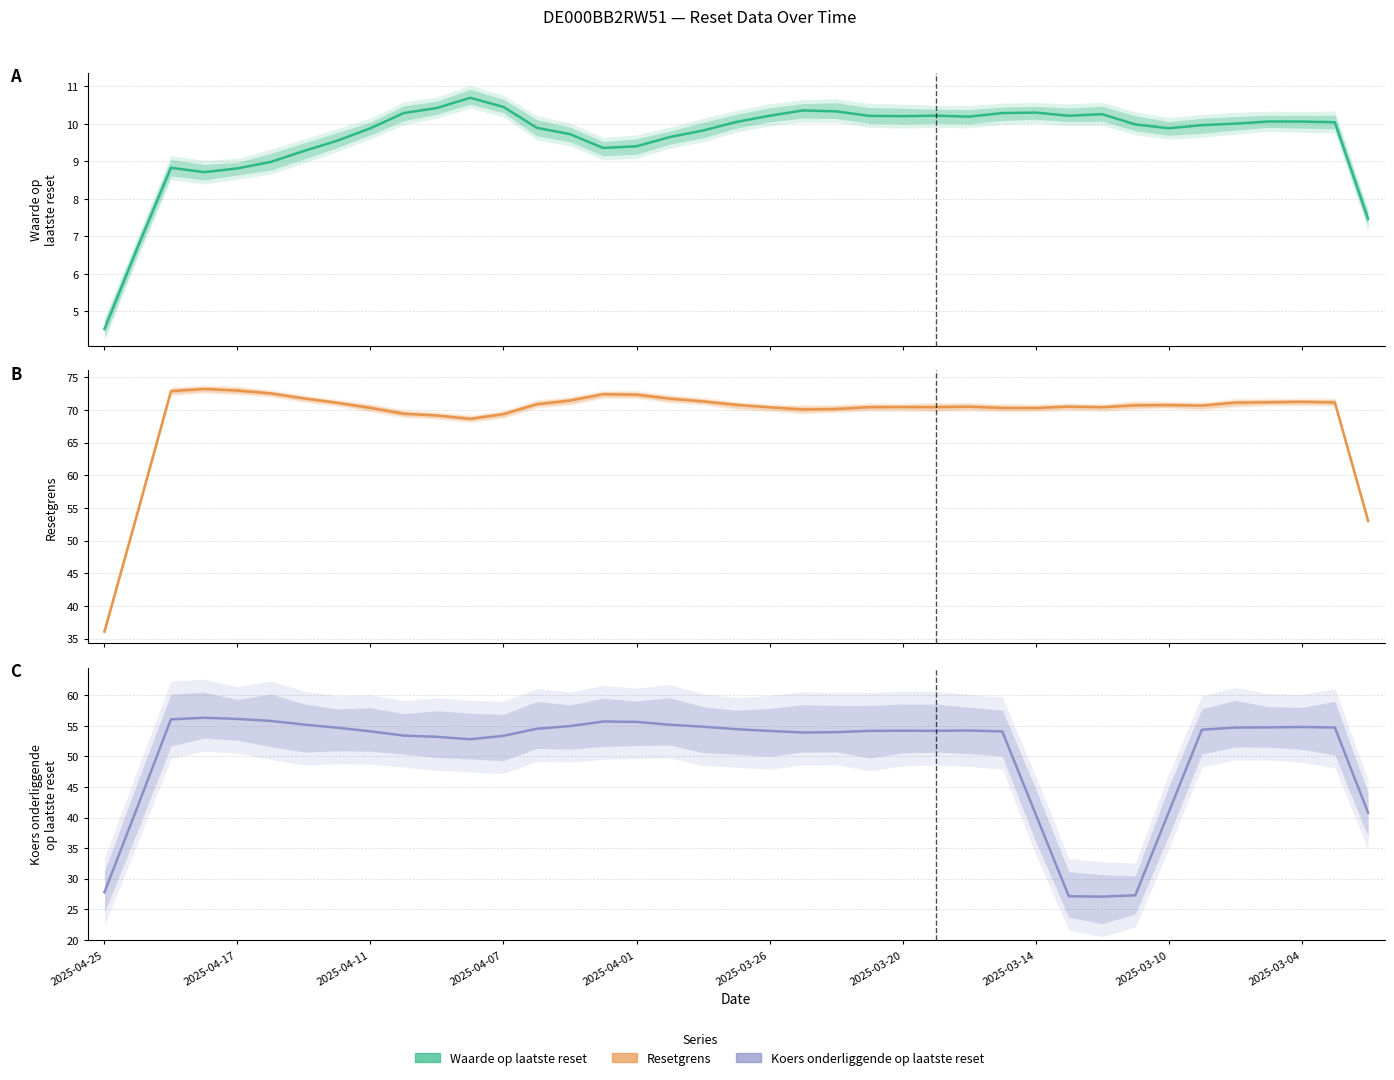

How many interior local valleys does the Resetgrens series have?

6